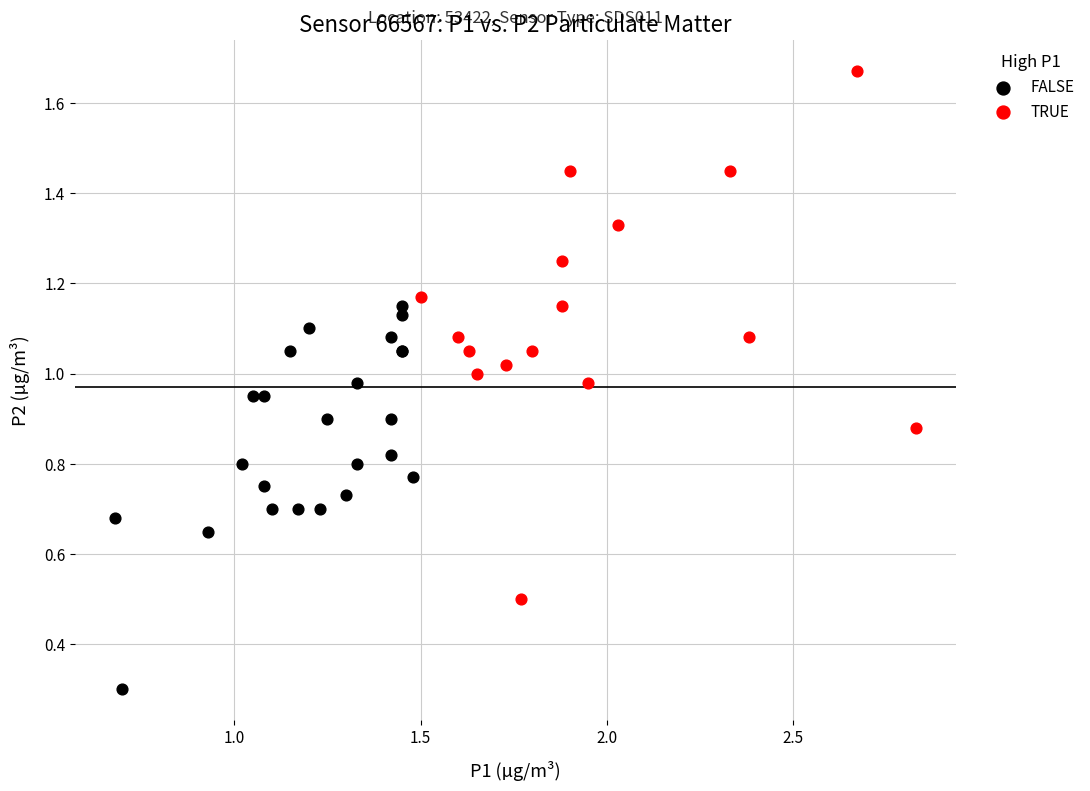

What are all the series names shown in the legend?

FALSE, TRUE